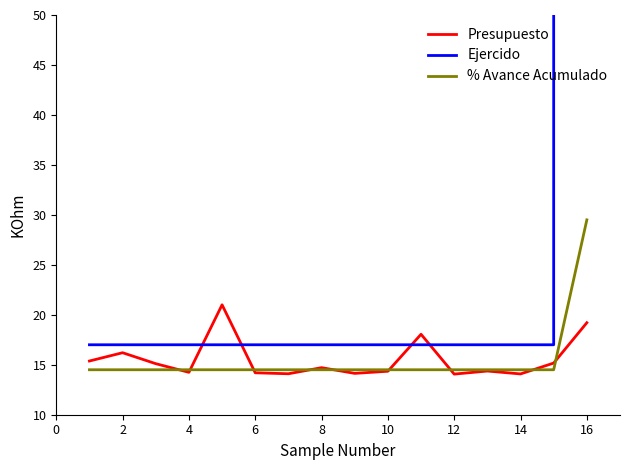

What is the difference between the maximum and second lowest values in the Presupuesto series?

6.9